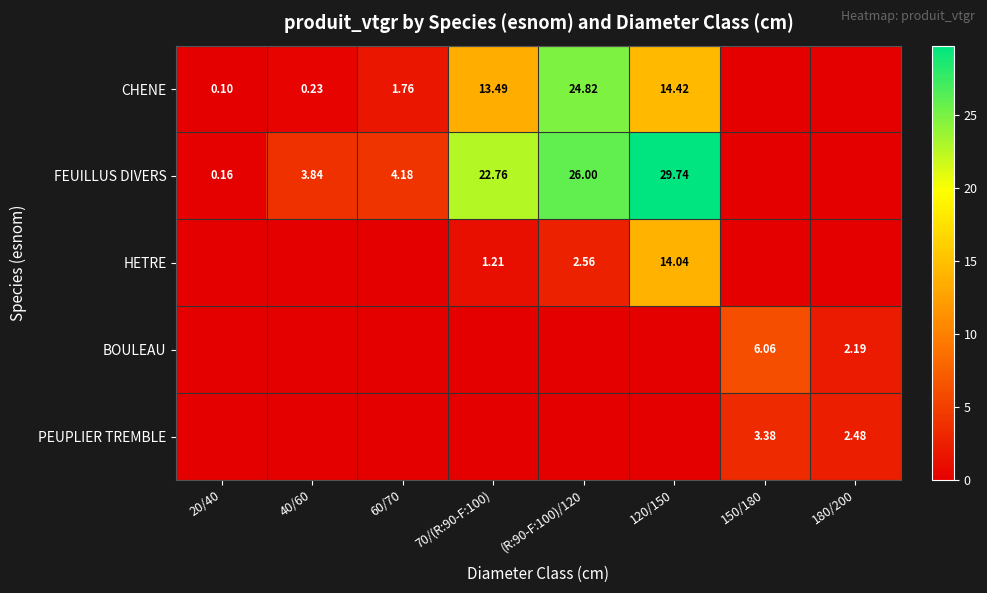

Is the value of HETRE at 120/150 greater than the value of CHENE at 40/60?

Yes